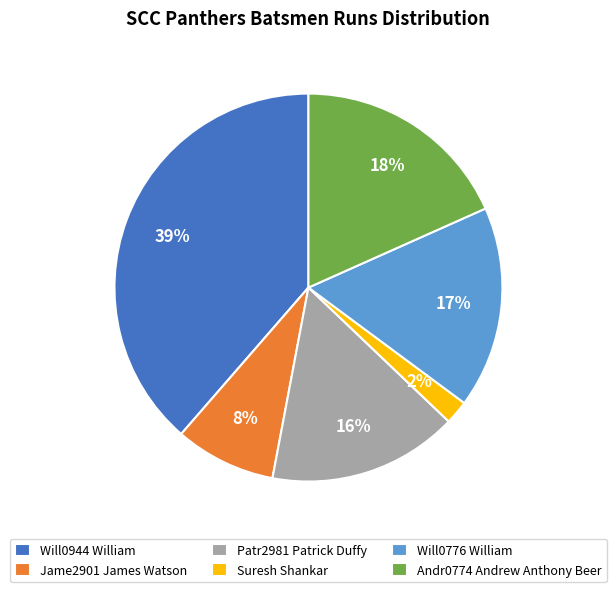

Is there any slice that represents more than half of the pie?

No